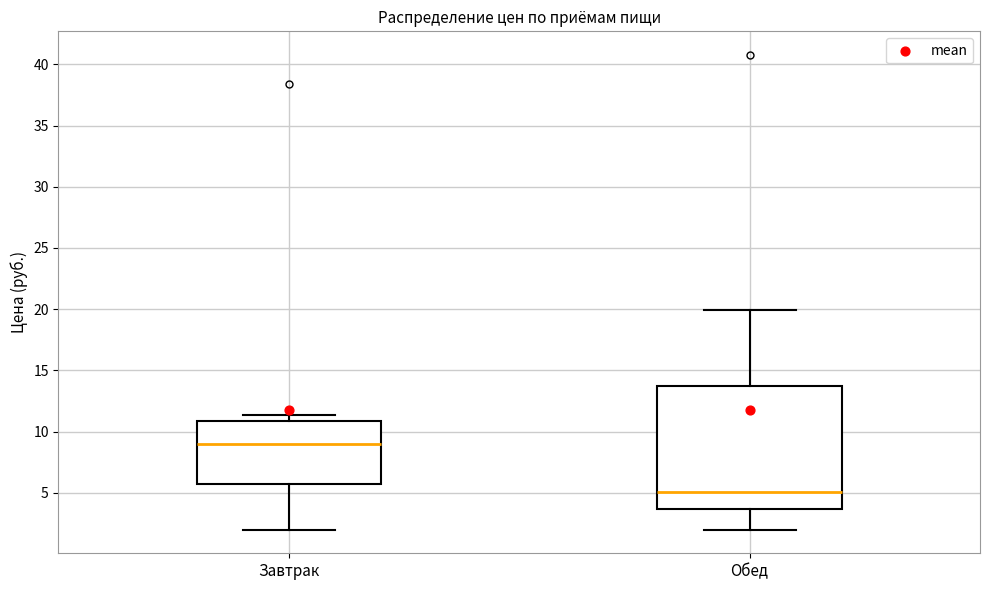

Reading left to right, transcribe this box plot: for each box, give where its median line is, the range the box spans, and where its two whiskers end, as read against the y-axis. The values are not printed on the chart, so give them approximately, as read against the axis.

Завтрак: median 9.0, box 5.5 to 11.0, whiskers 2.0 to 11.5
Обед: median 5.0, box 3.5 to 13.5, whiskers 2.0 to 20.0